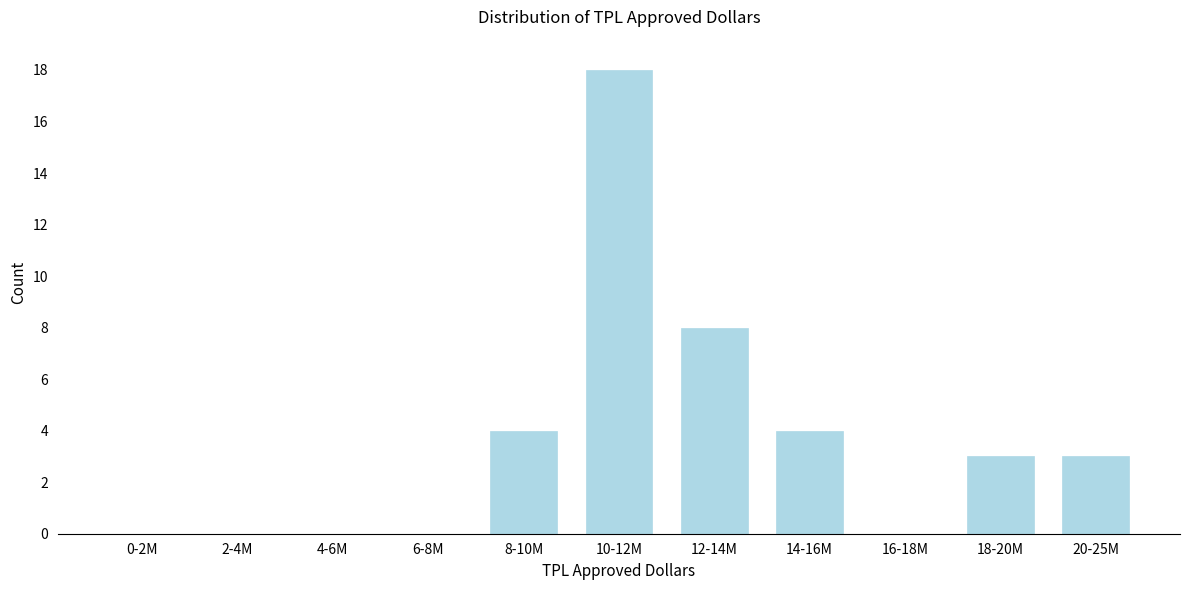

Reading left to right, what are all the values shown in this chart?

0-2M=0	2-4M=0	4-6M=0	6-8M=0	8-10M=4	10-12M=18	12-14M=8	14-16M=4	16-18M=0	18-20M=3	20-25M=3